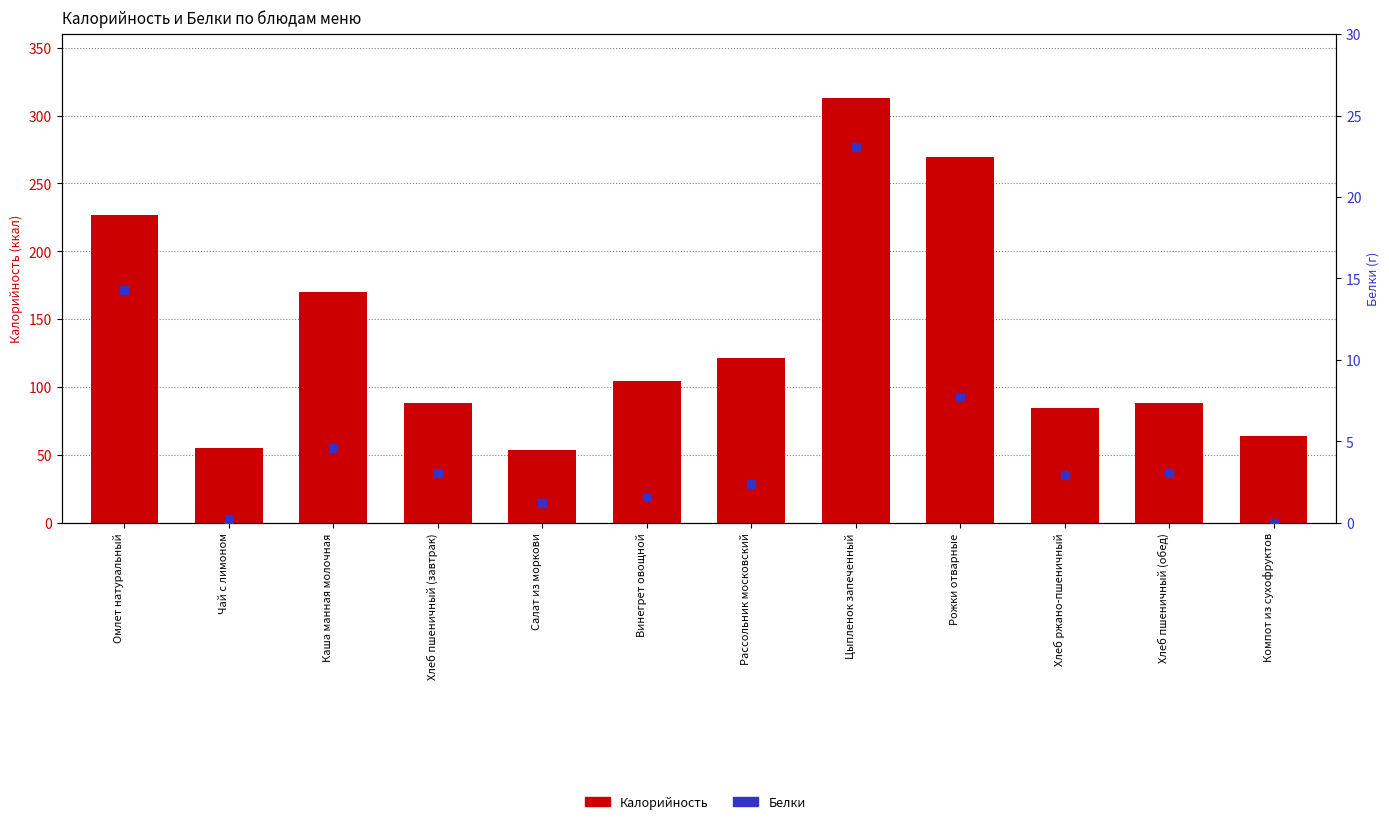

Which series has the largest total across all categories?

Калорийность